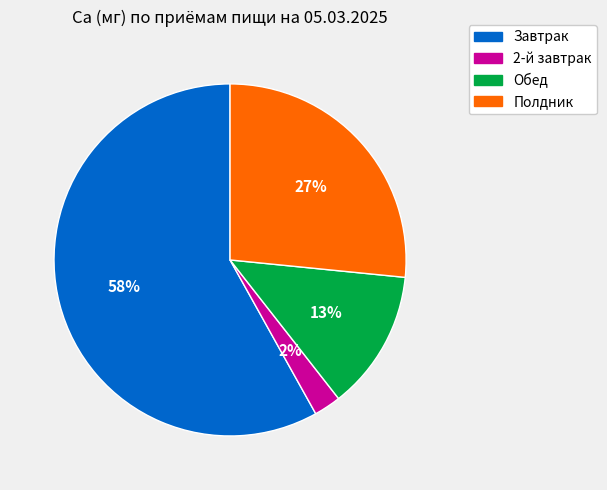

Does any single category account for the majority?

Yes